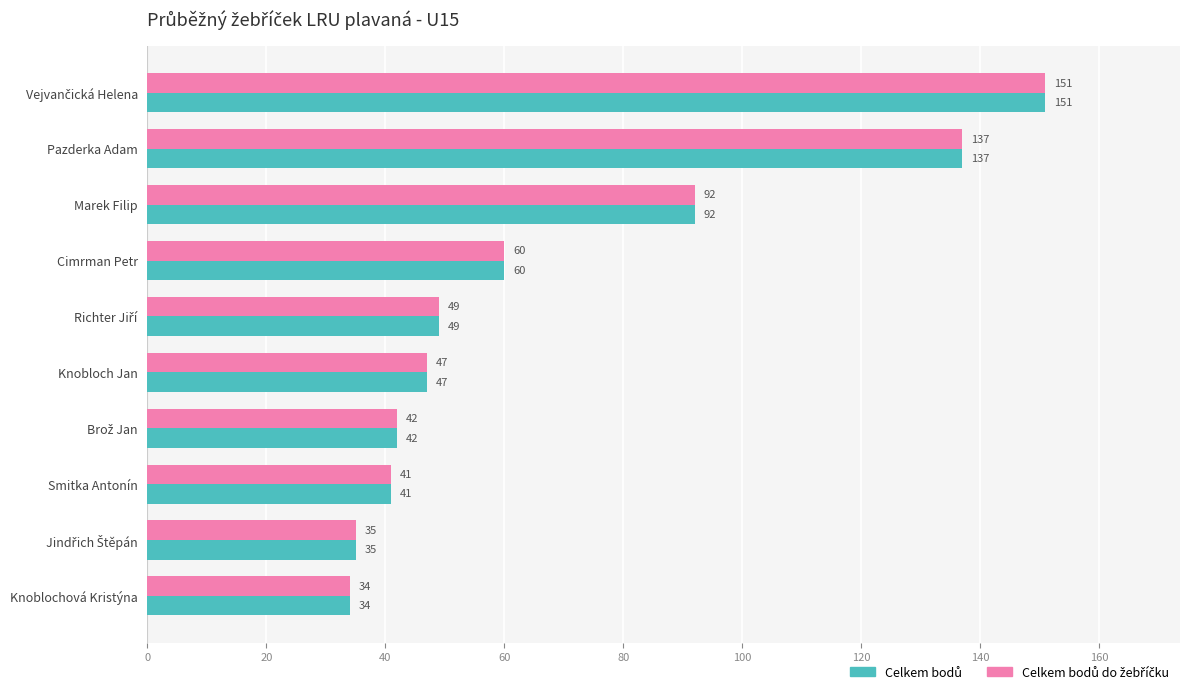

What is the total value across all series at Knobloch Jan?

94